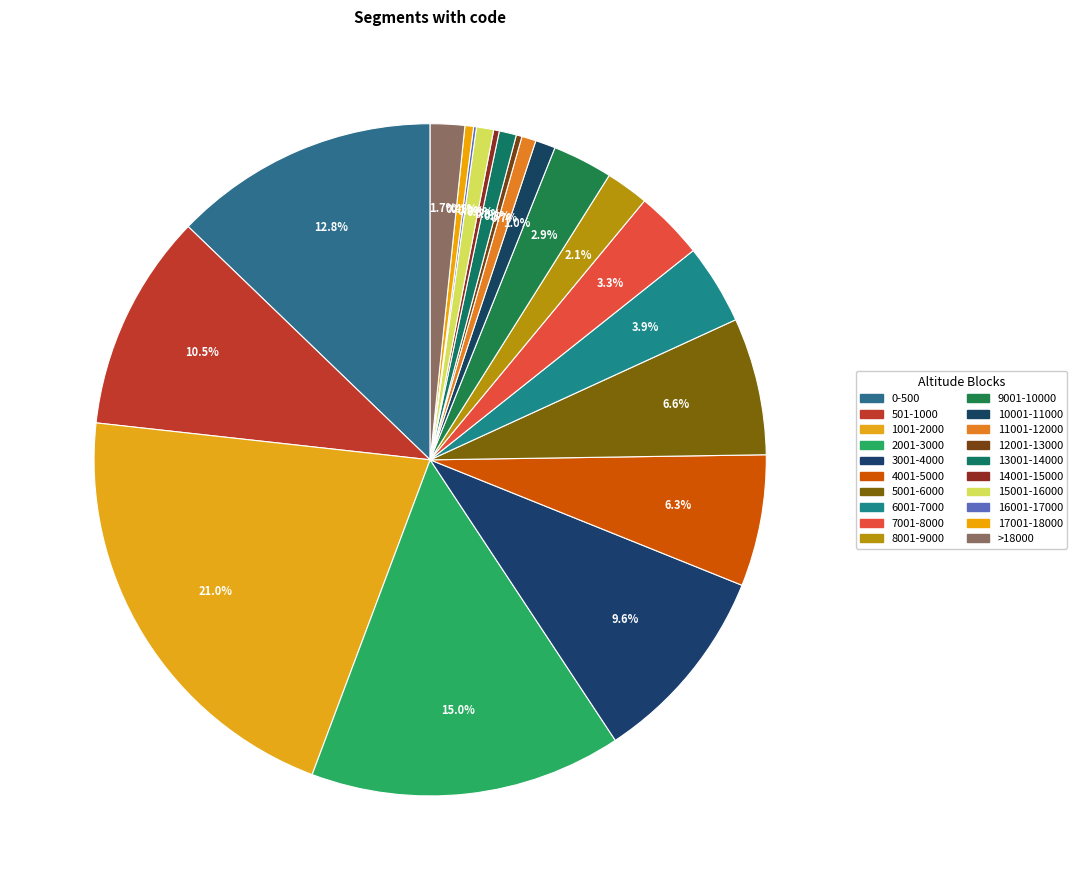

Count the number of slices in the pie.

20